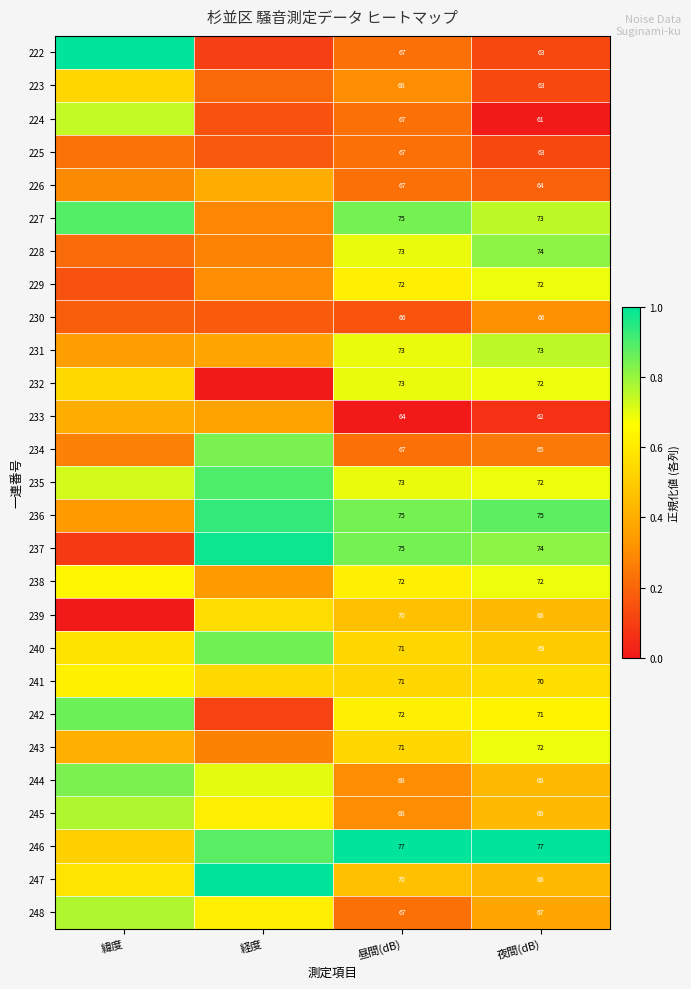

True or false: 246 has a value of 0.7 at 緯度.

False